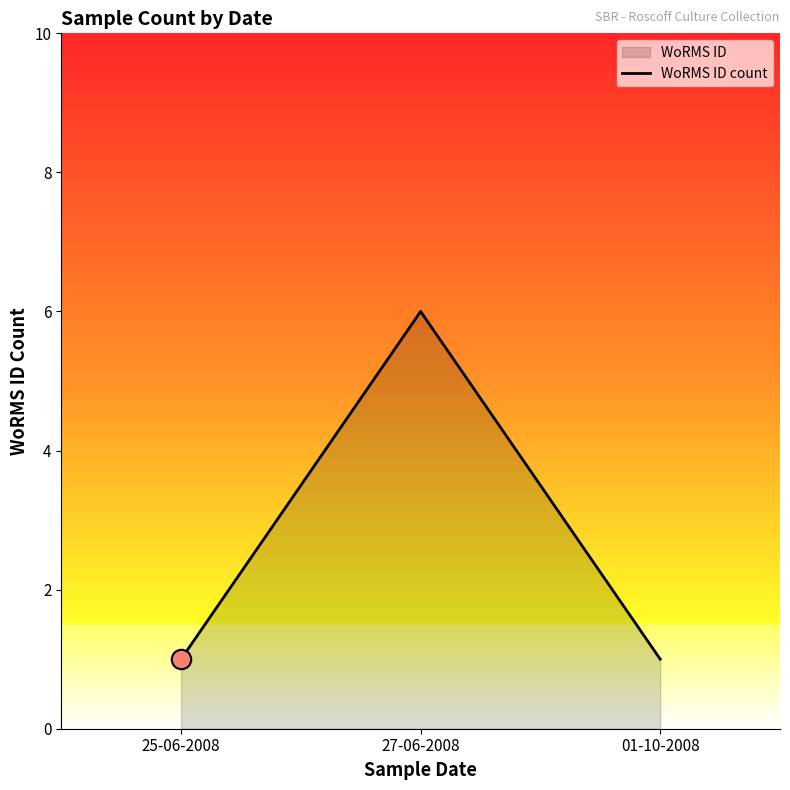

The chart shows a value of 0 at 01-10-2008. True or false?

False